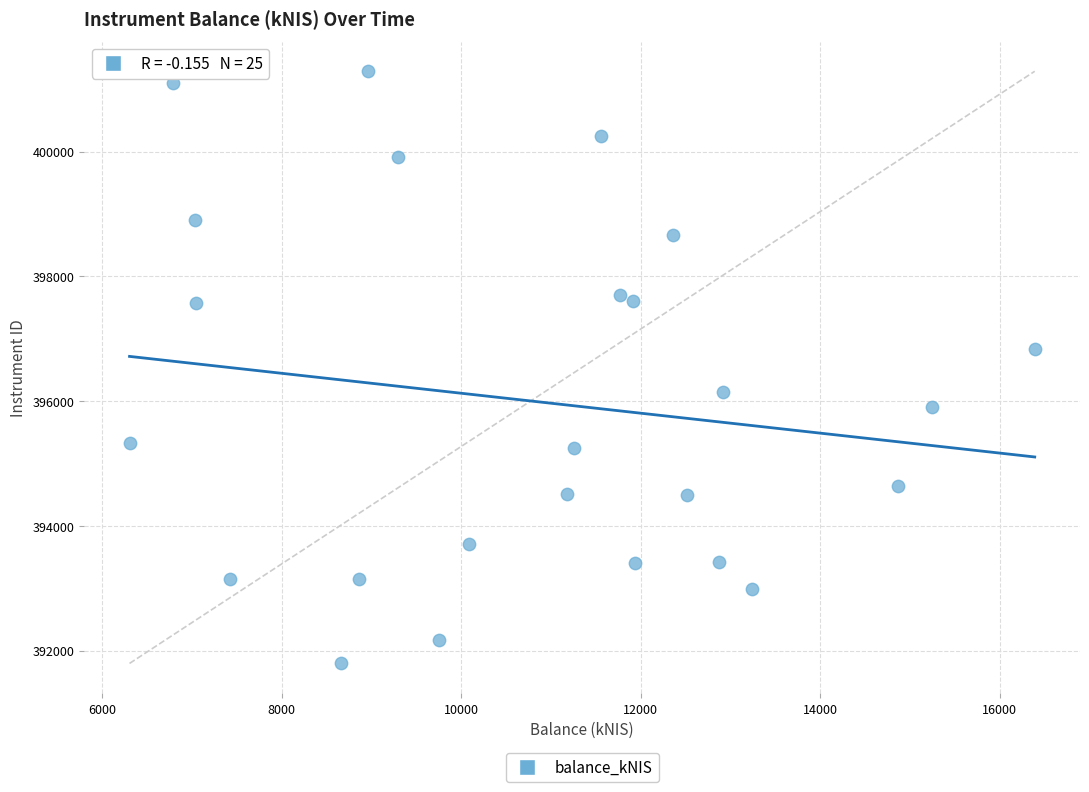

What is the range of Y values (max minus min)?

9493.3